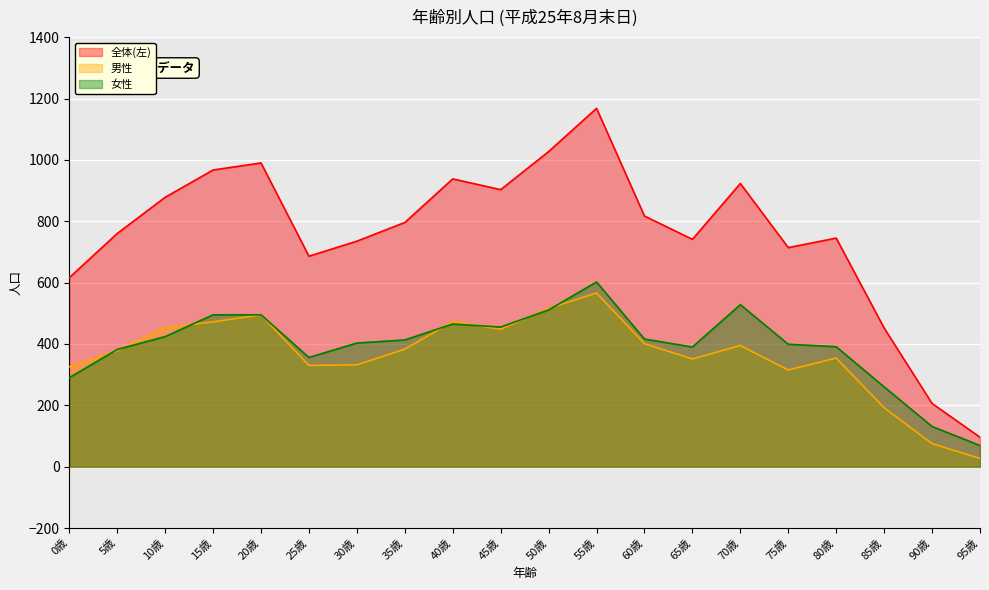

What is the label of the 5th point from the left?

20歳